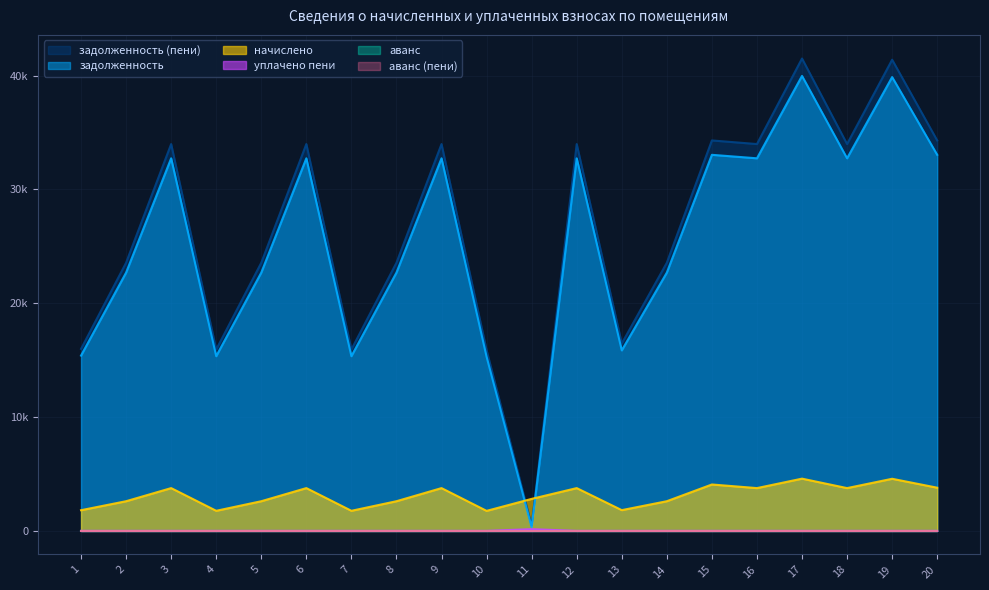

How many data points in задолженность are less than 32734?

10